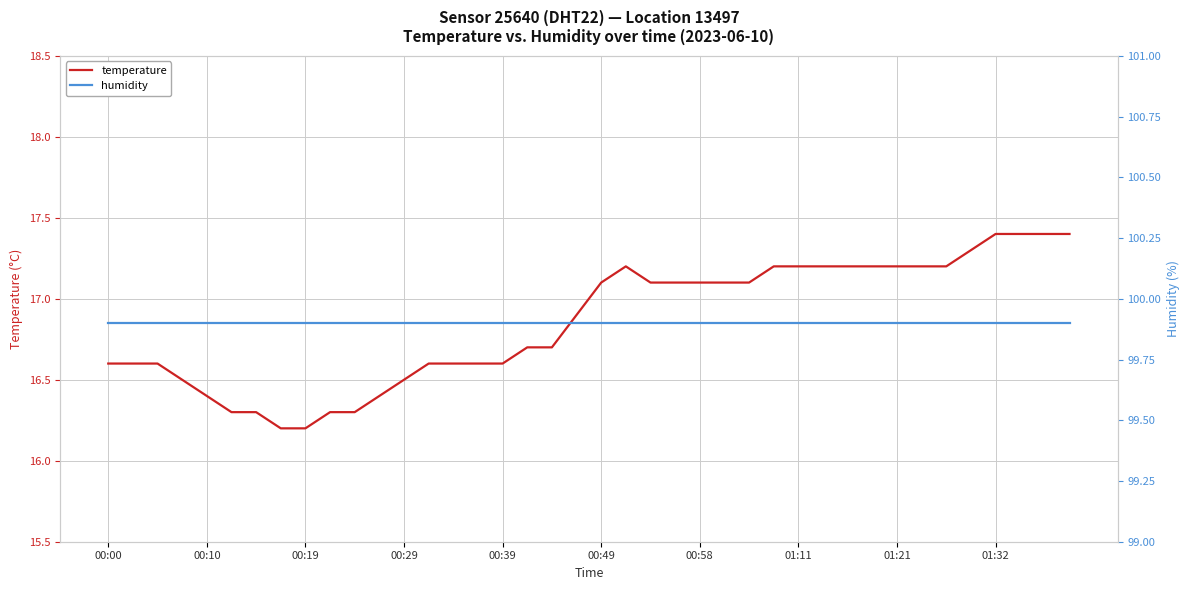

Rank the series by their average value, from lowest to highest.

temperature, humidity